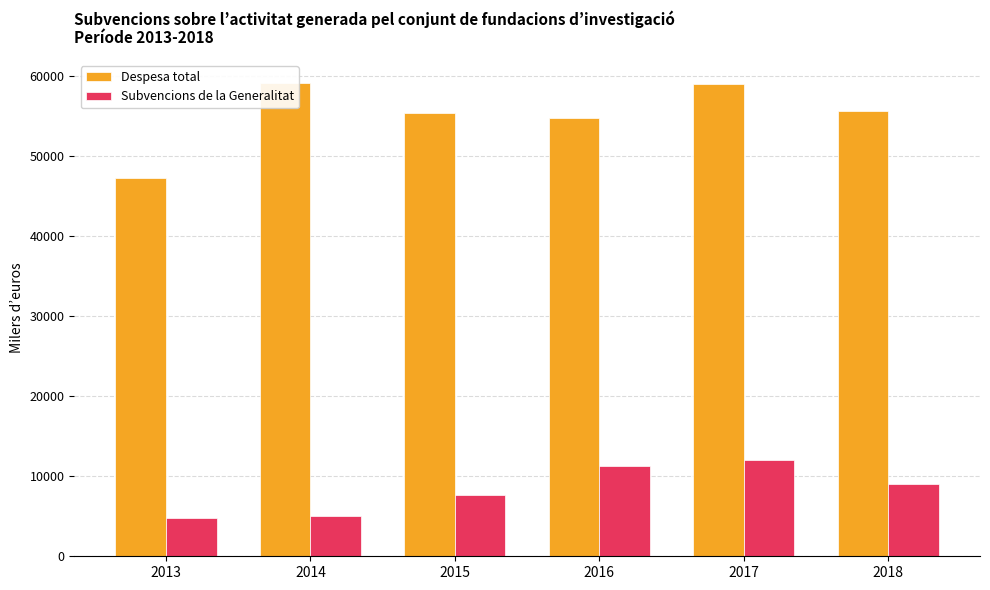

Which series has the largest range (max minus min)?

Despesa total